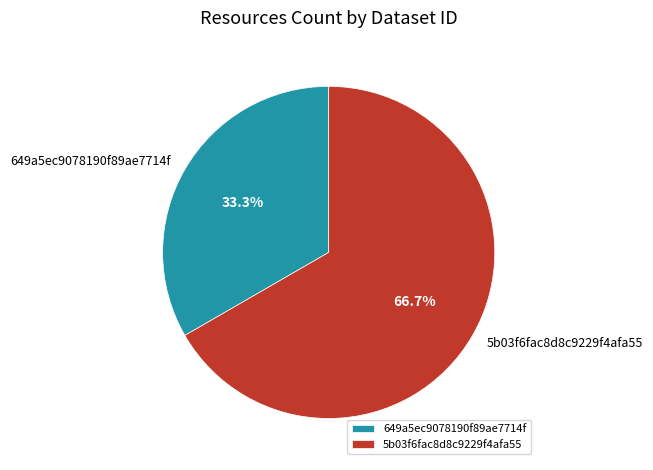

To the nearest percent, what percentage of the pie is 5b03f6fac8d8c9229f4afa55?

67%